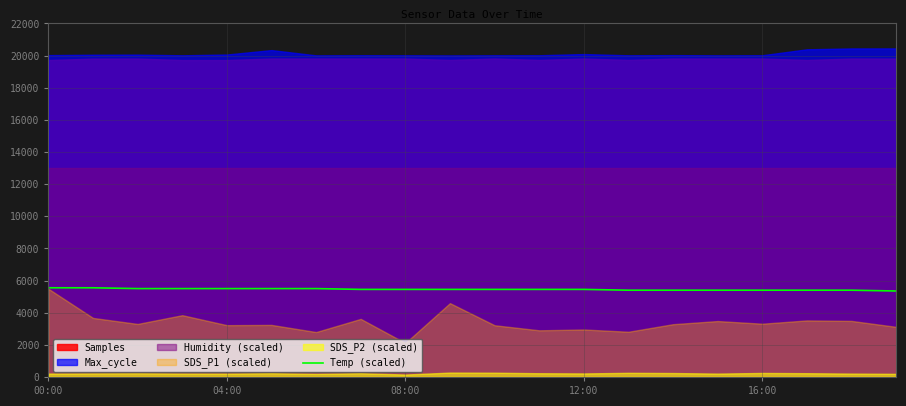

What is the lowest value of the Temp (scaled) series?

5350